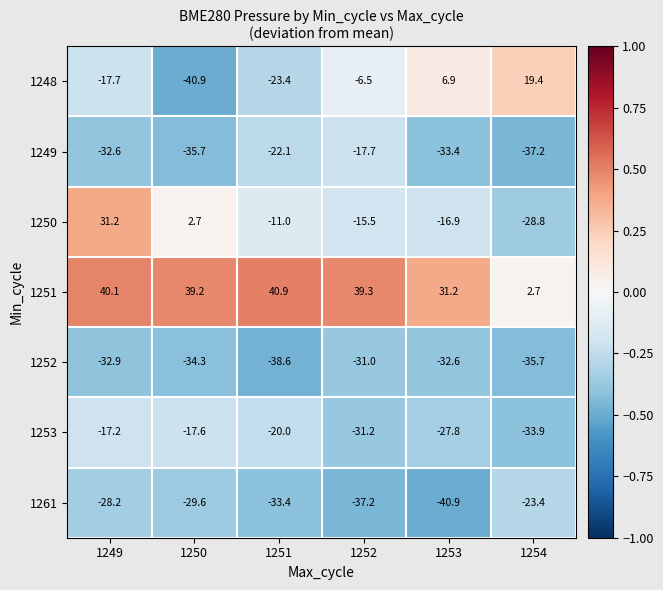

What is the difference between the 1252 values at 1253 and 1254?

3.1